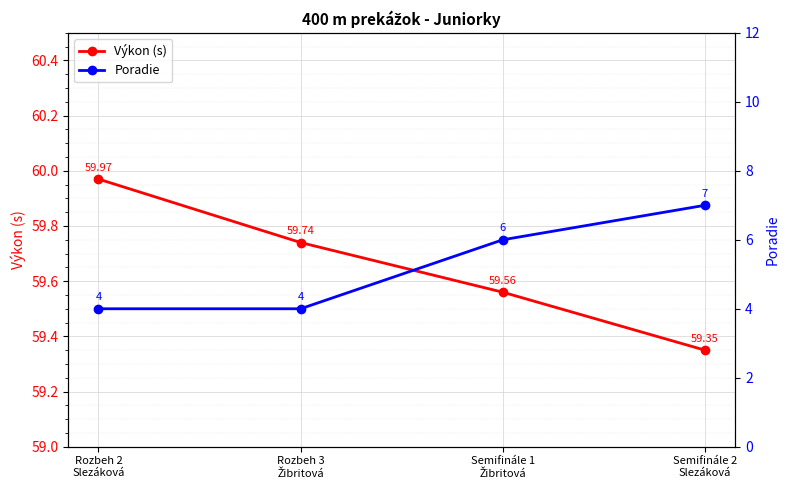

Which has a higher value, Semifinále 1
Žibritová or Rozbeh 3
Žibritová?

Rozbeh 3
Žibritová